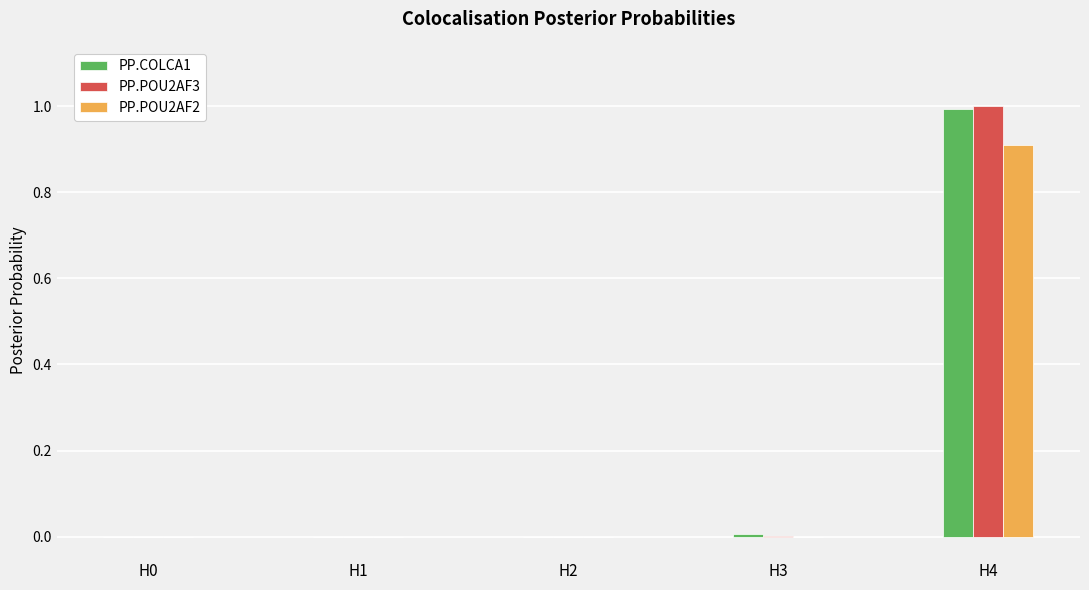

At which category does the chart reach its peak across all series?

H4